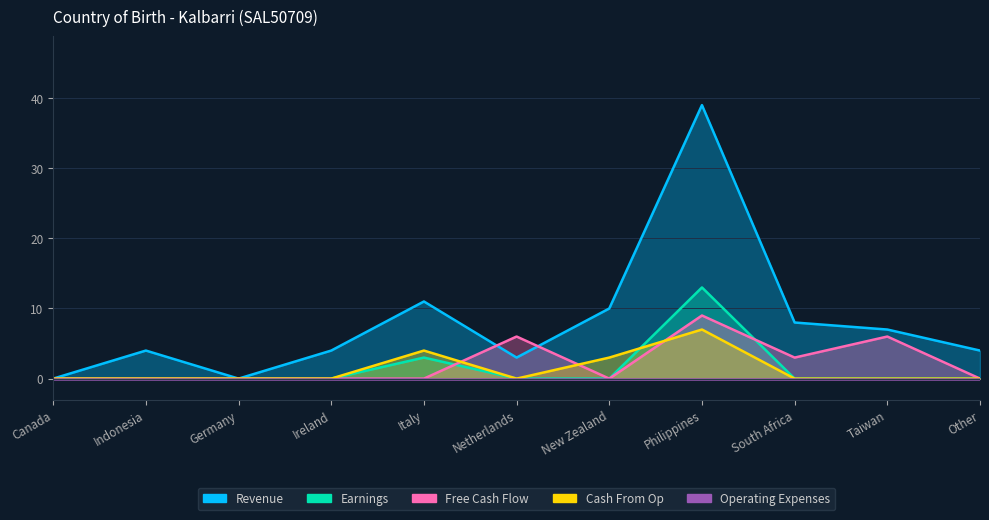

Which series has the largest total across all categories?

Revenue